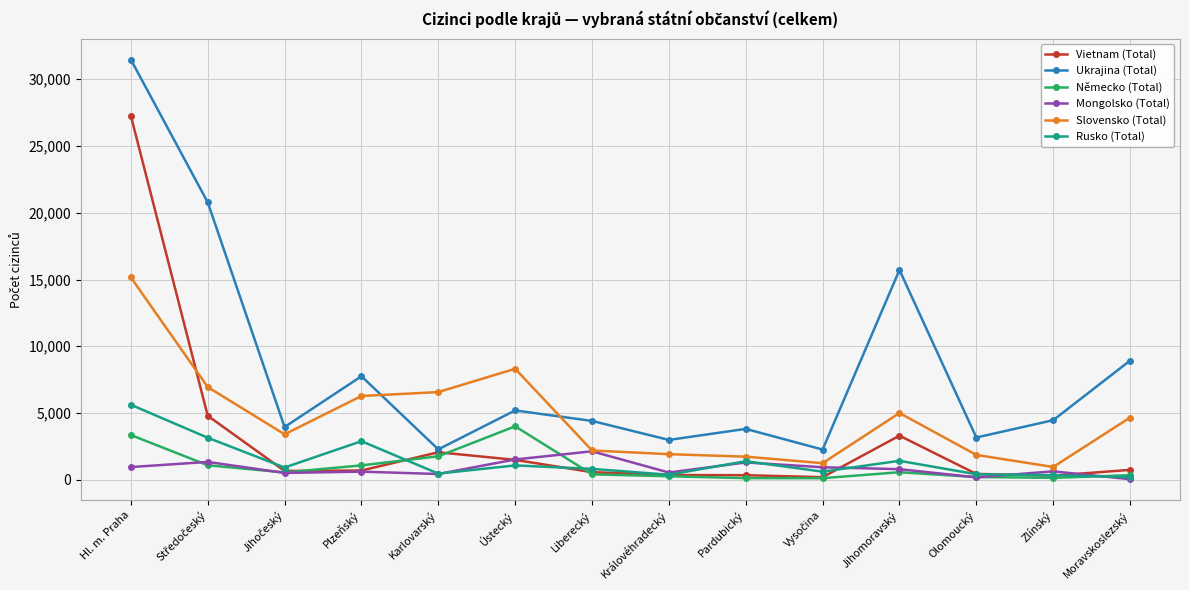

Which series has the widest spread of values?

Ukrajina (Total)